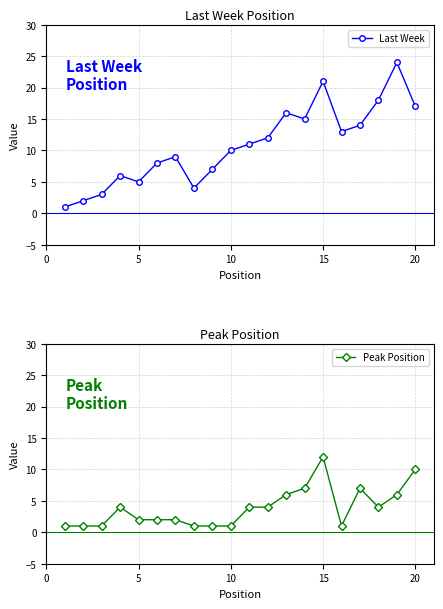

What is the smallest value displayed?

1